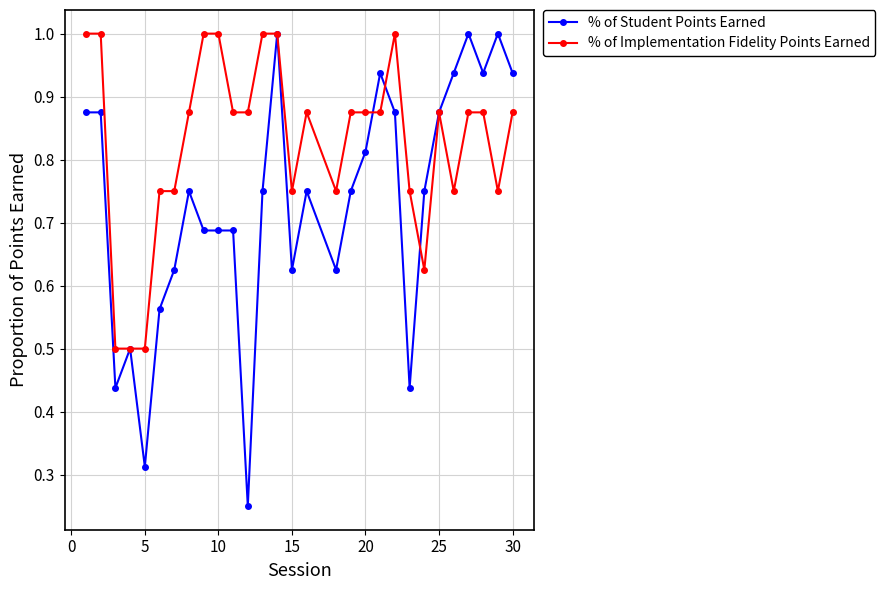

Rank the series by their average value, from highest to lowest.

% of Implementation Fidelity Points Earned, % of Student Points Earned